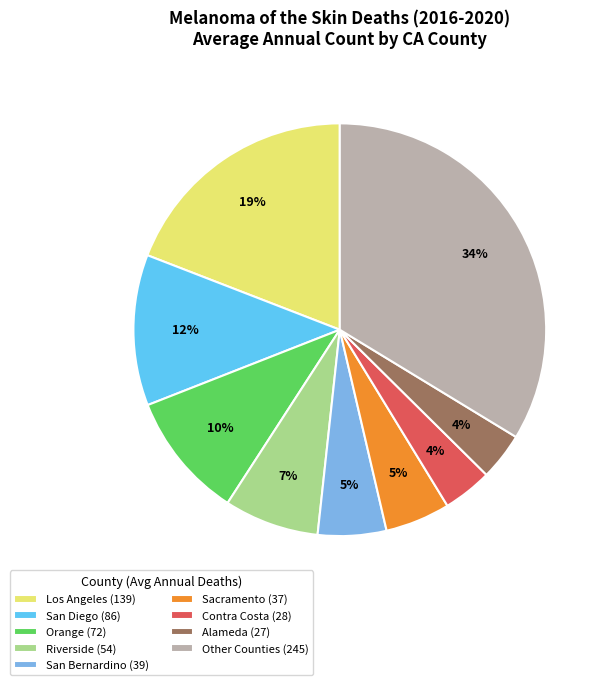

Is the sum of Sacramento (37) and Riverside (54) greater than half?

No